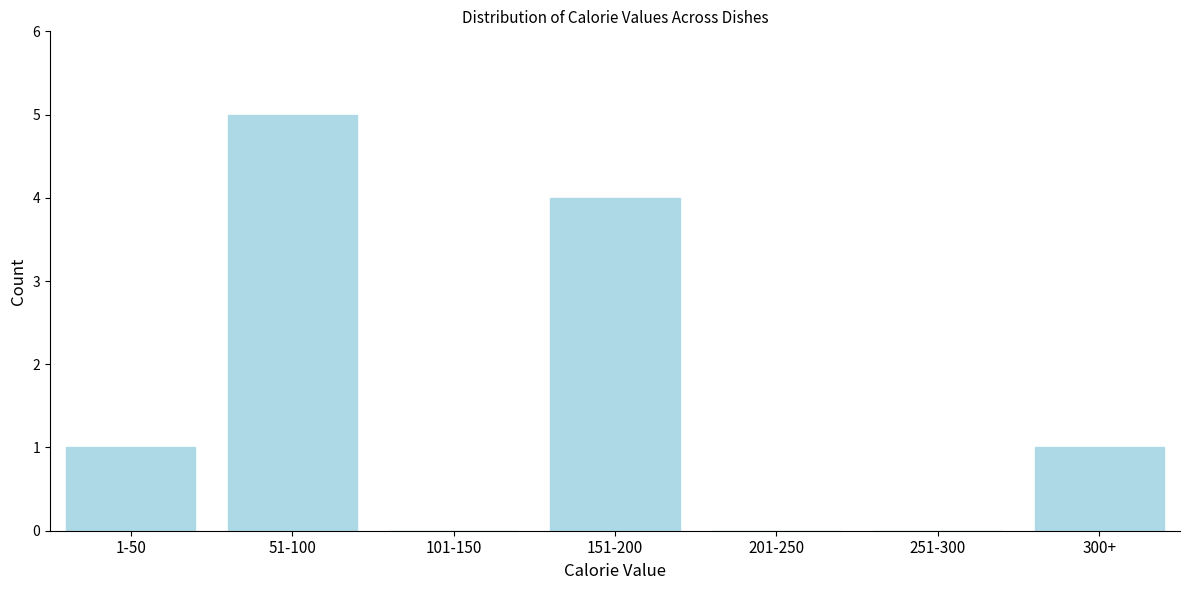

Reading left to right, extract all data points from this chart.

1-50=1	51-100=5	101-150=0	151-200=4	201-250=0	251-300=0	300+=1